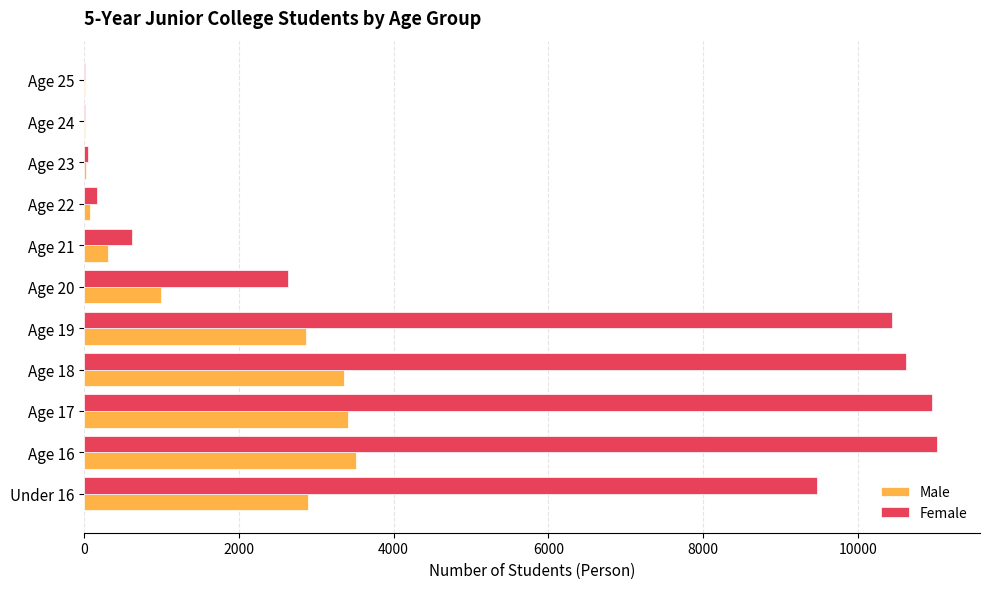

What is the sum of all Male values?

17453